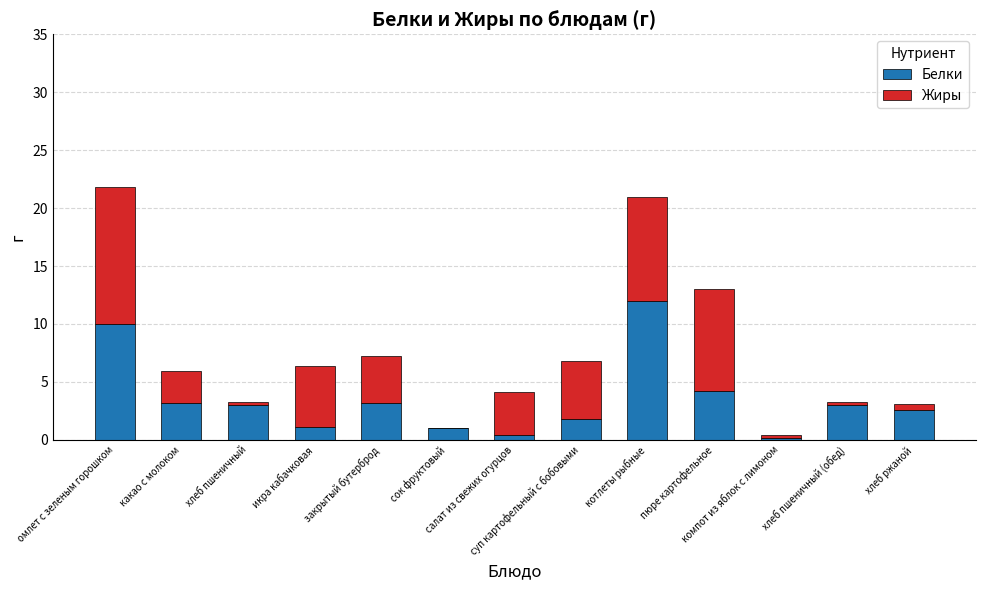

What is the highest value of the Белки series?

12.0